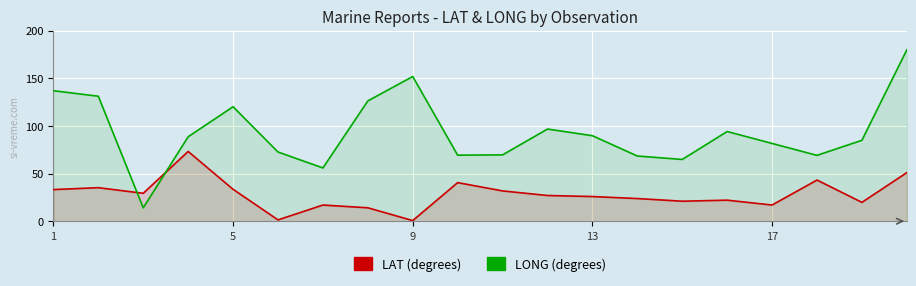

Which series has the largest total across all categories?

LONG